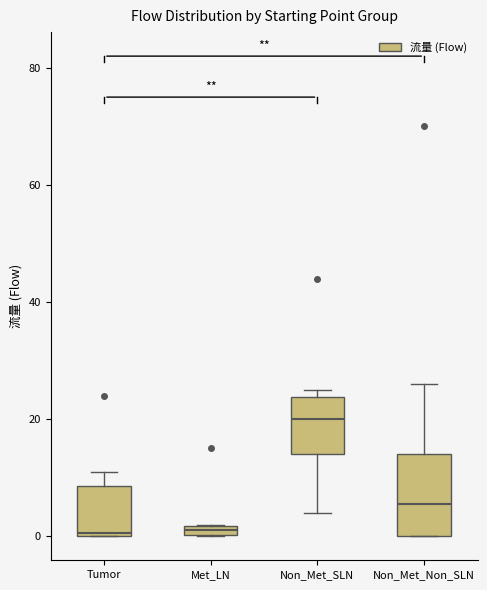

Comparing the boxes themselves (not the whiskers), which one is the tallest?

Non_Met_Non_SLN